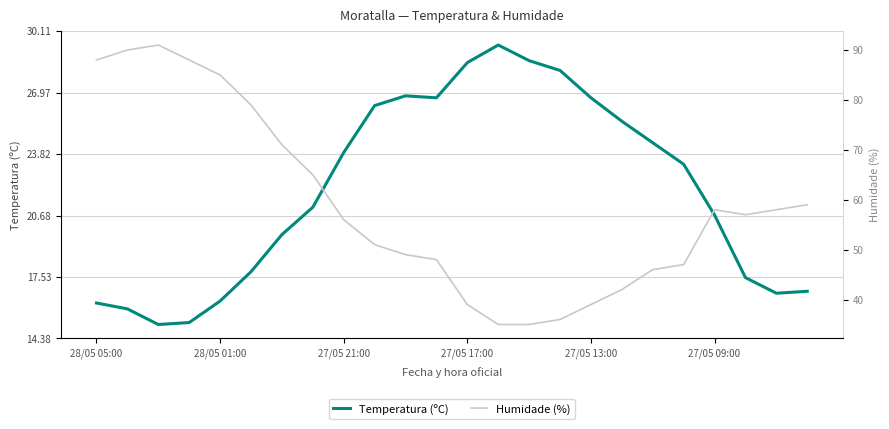

Where is Temperatura (ºC) nearest to the value 22?

7